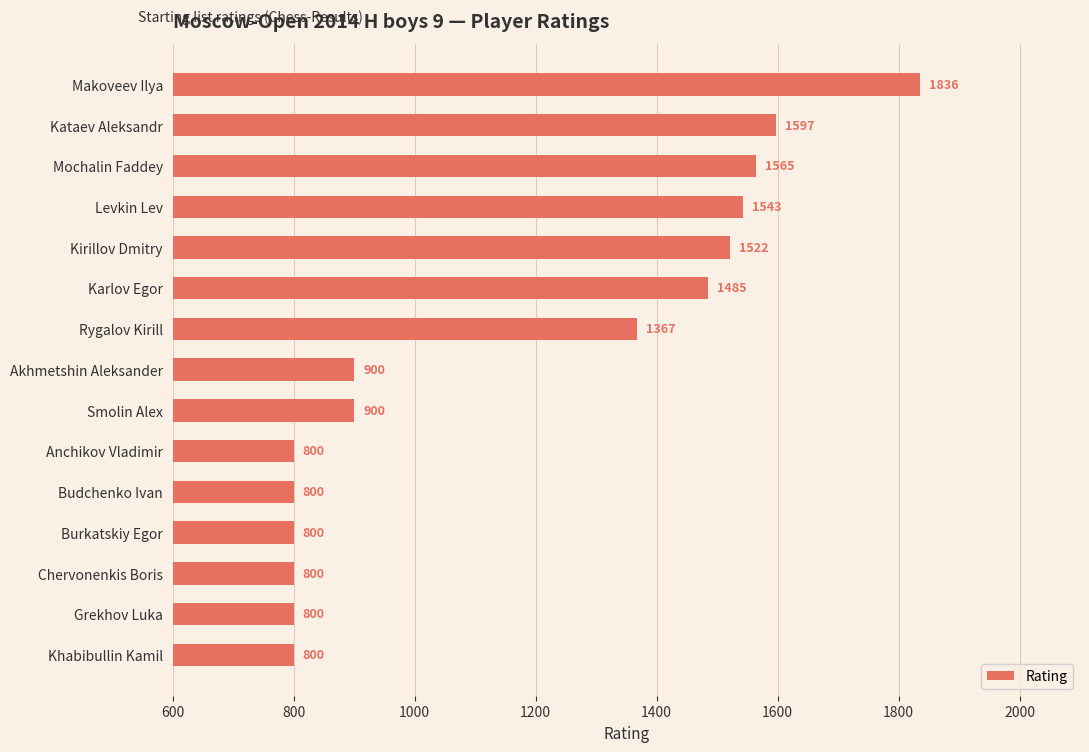

What is the average value?

1168